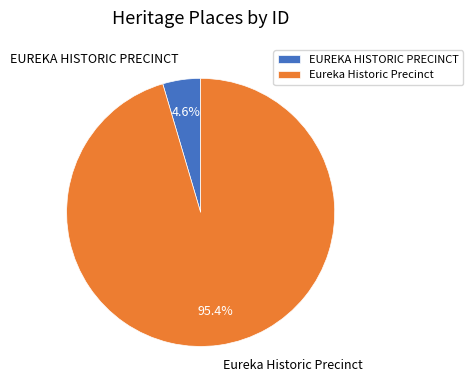

How many segments does this pie chart have?

2